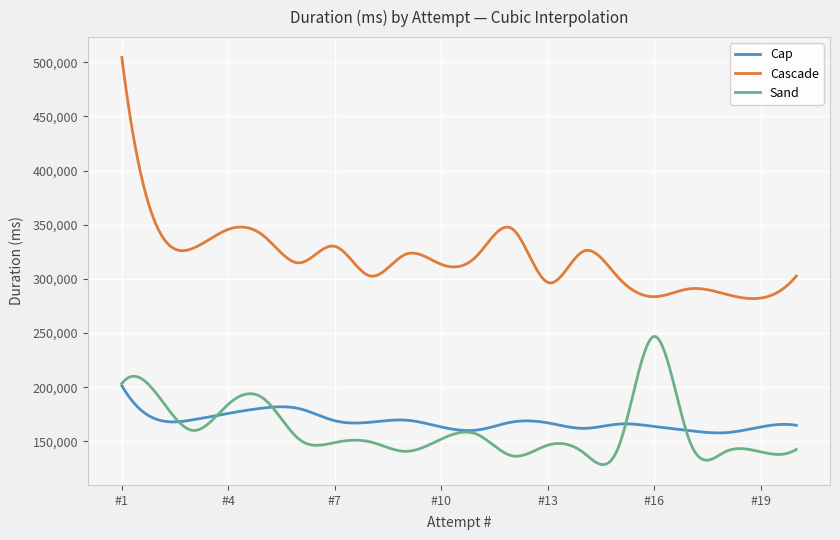

List the series in order of their peak value, lowest first.

Cap, Sand, Cascade